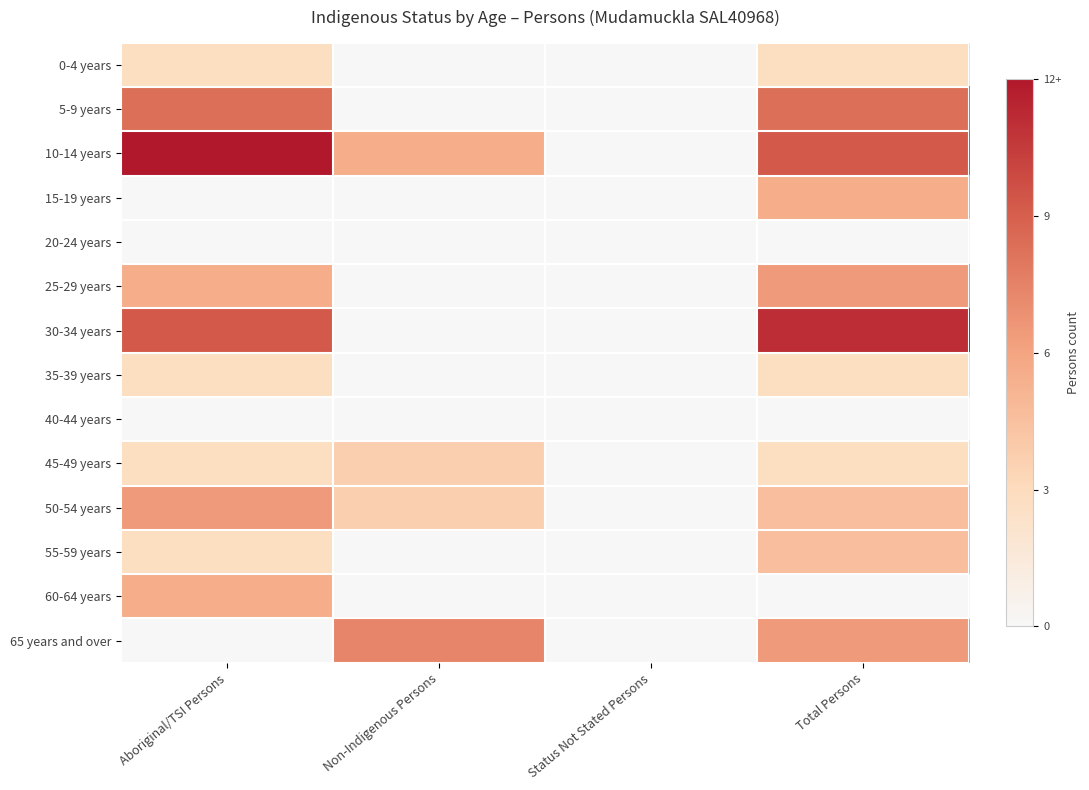

Which category has the highest value in the 30-34 years series?

Total Persons